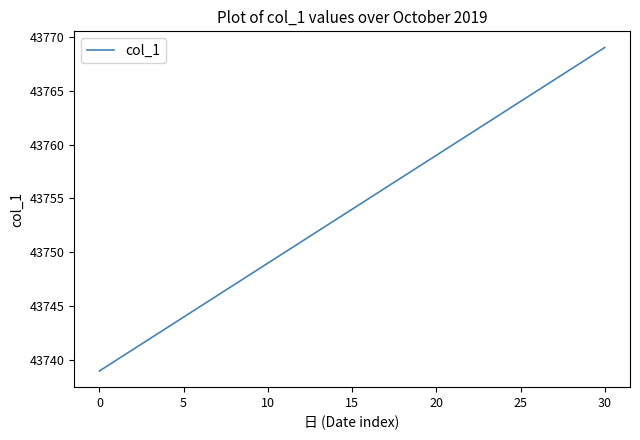

What is the minimum value shown in the chart?

43739